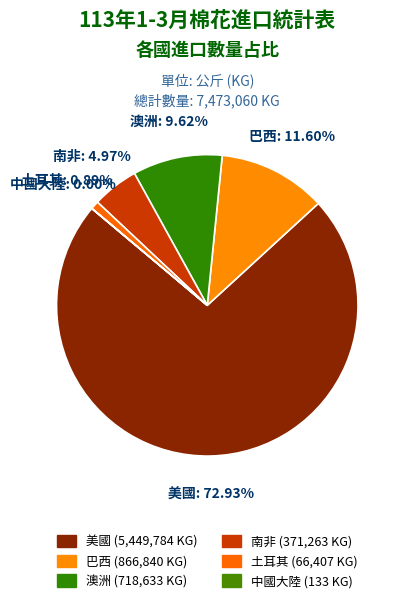

Does 美國 account for over 50% of the chart?

Yes